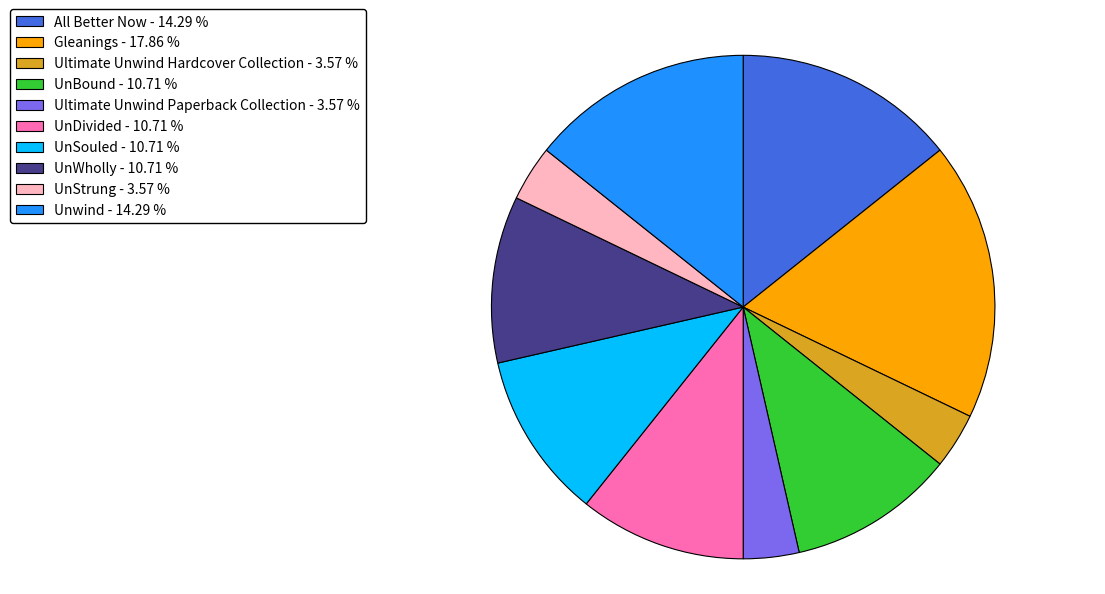

The Ultimate Unwind Paperback Collection slice represents 14% of the pie. True or false?

False